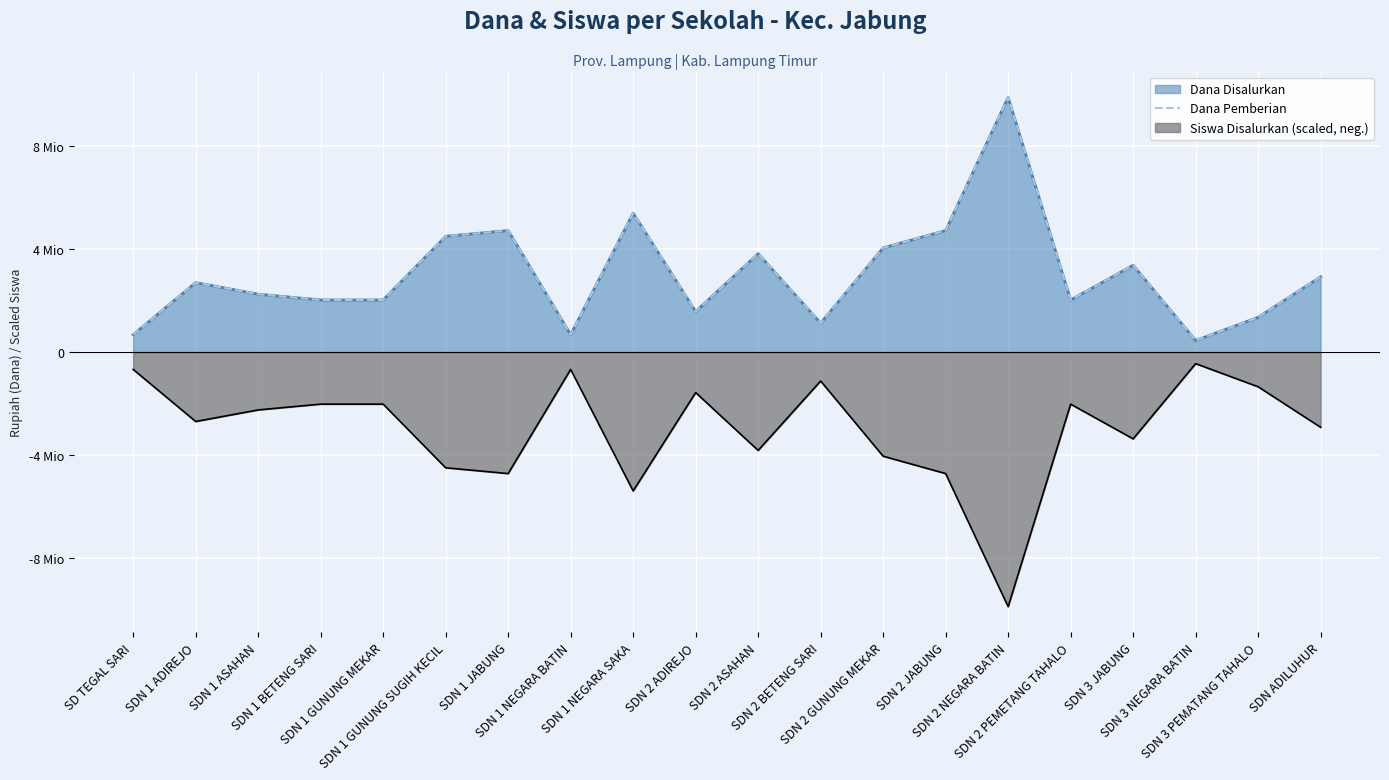

How many points are lower than both their immediate neighbors (excluding endpoints)?

5